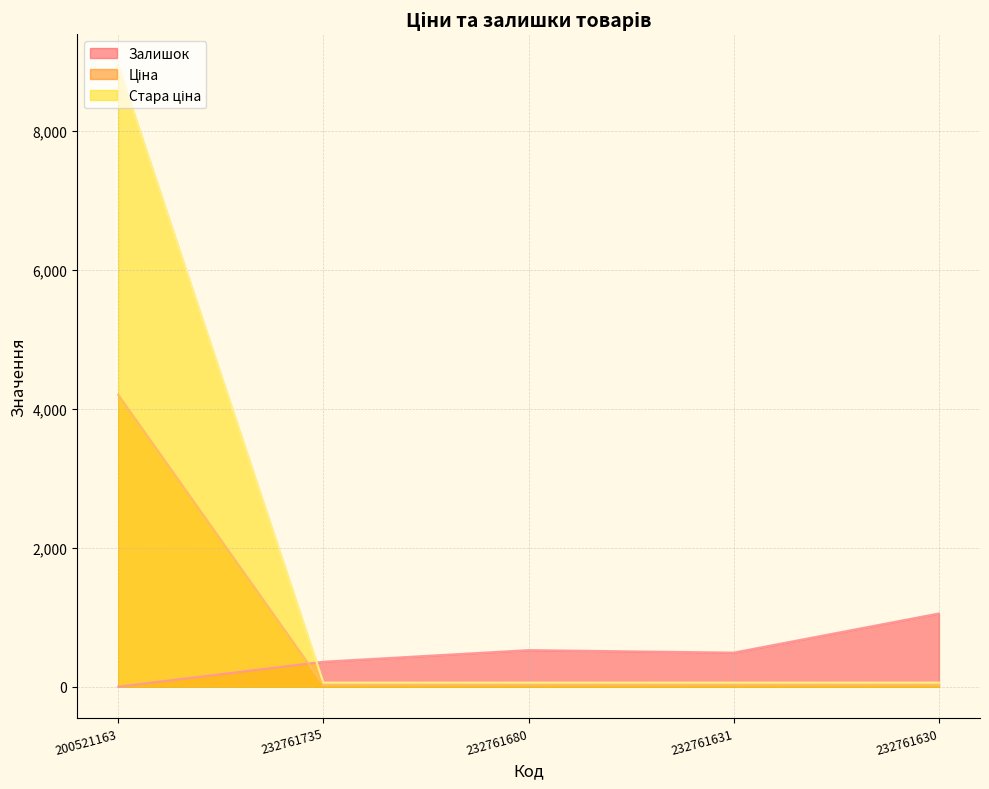

What value does the Стара ціна series have at 232761680?

27.0